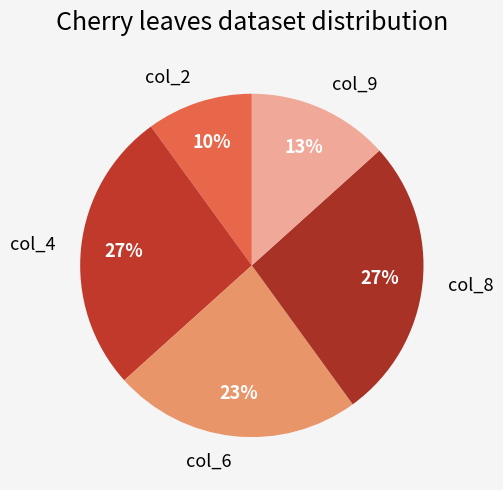

To the nearest percent, what is the average slice percentage?

20%